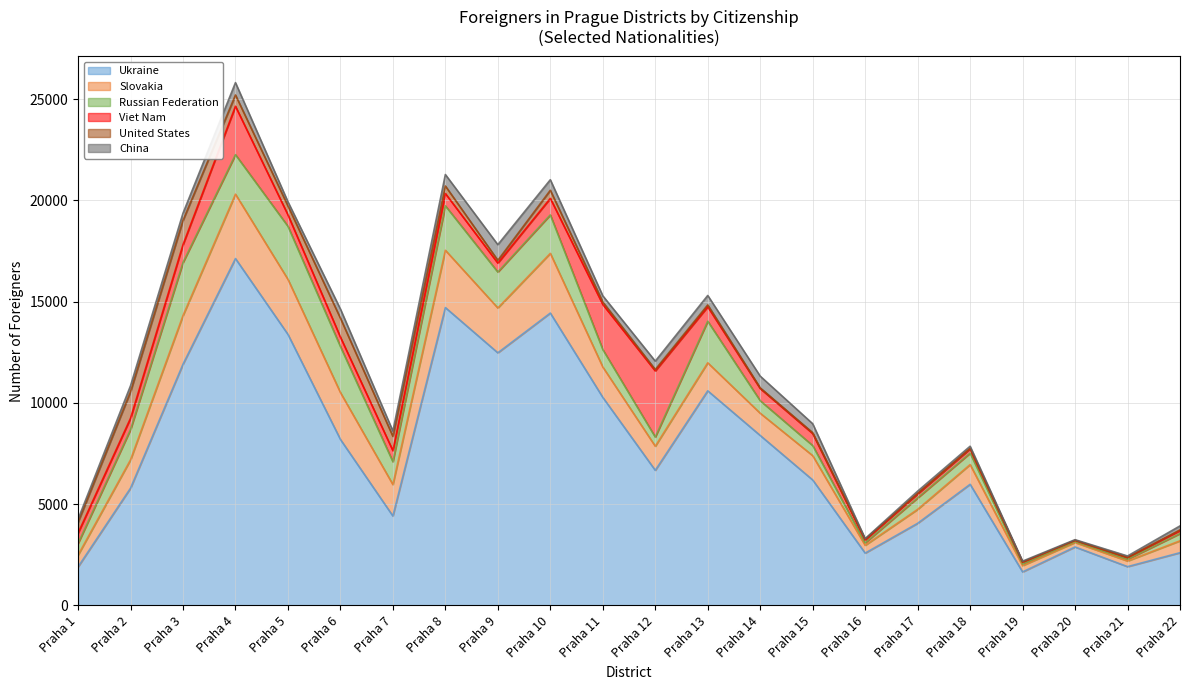

What is the spread (max minus min) of values at Praha 22?

2568